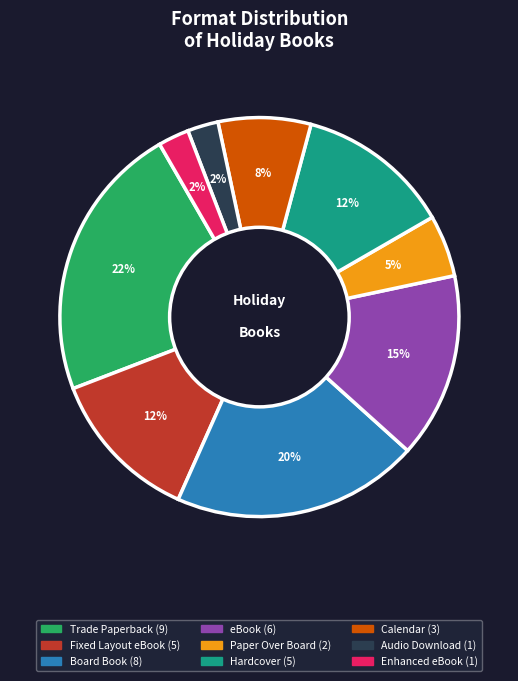

How many slices are in this pie chart?

9